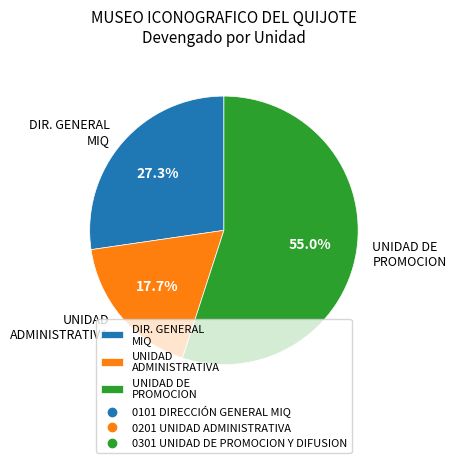

Is there a majority slice in this chart?

Yes